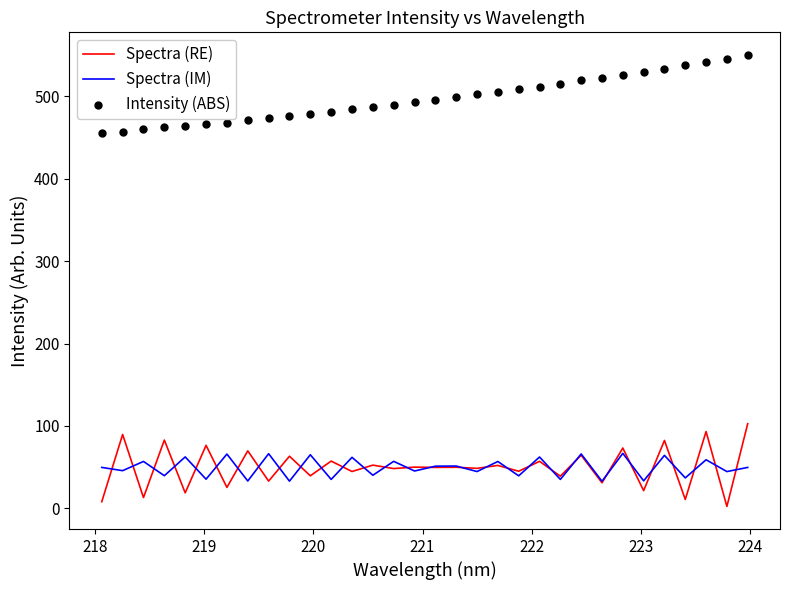

Which series contains the highest Y value?

Intensity (ABS)